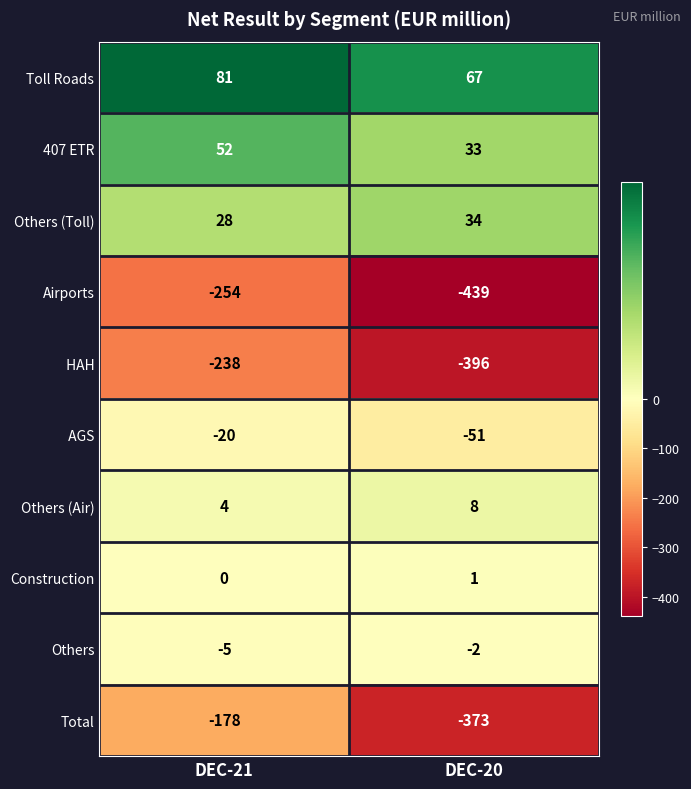

Which category has the highest value across all series?

DEC-21